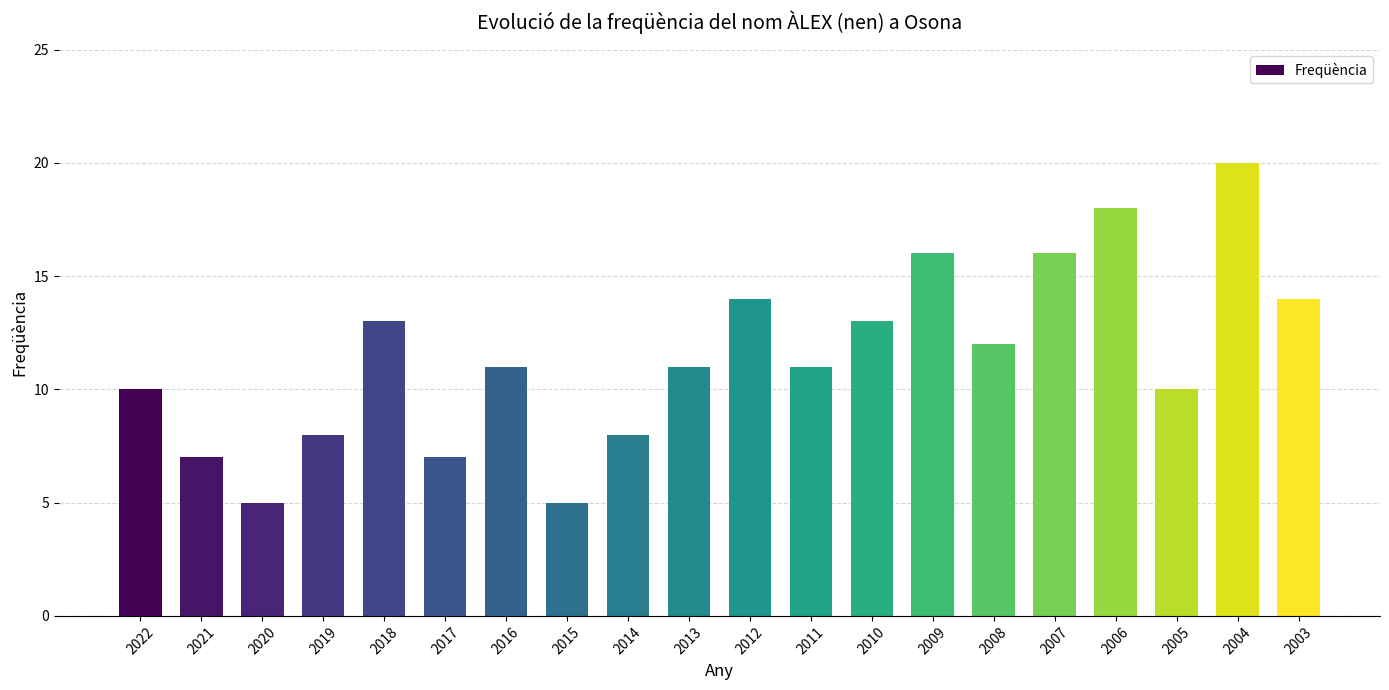

How many categories are shown in the chart?

20